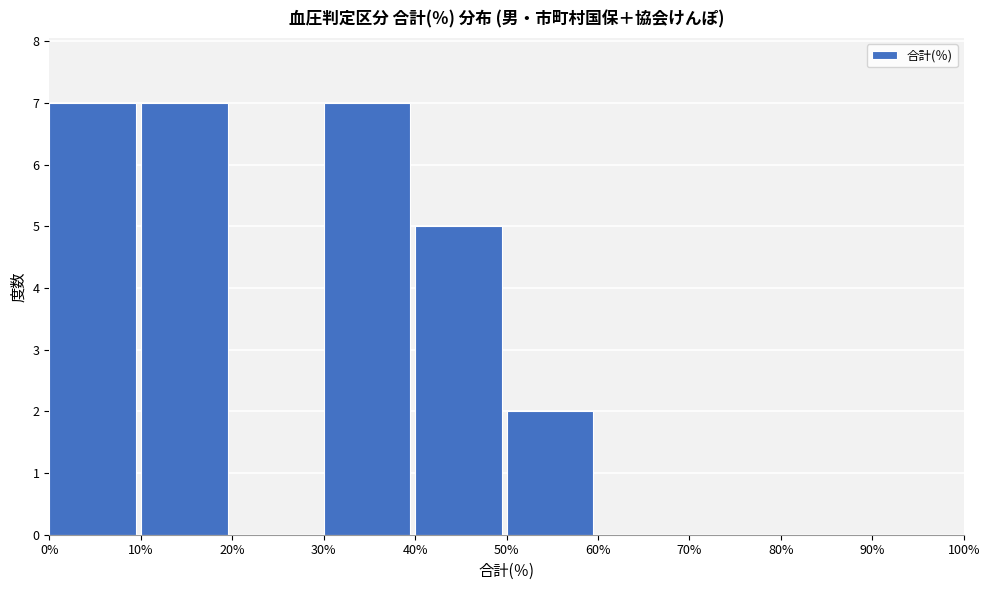

Reading left to right, transcribe this chart: for each bar, give the range it covers on the x-axis and its height. The values are not printed on the chart, so give them approximately, as read against the axis.

0% to 10%: 7
10% to 20%: 7
20% to 30%: 0
30% to 40%: 7
40% to 50%: 5
50% to 60%: 2
60% to 70%: 0
70% to 80%: 0
80% to 90%: 0
90% to 100%: 0